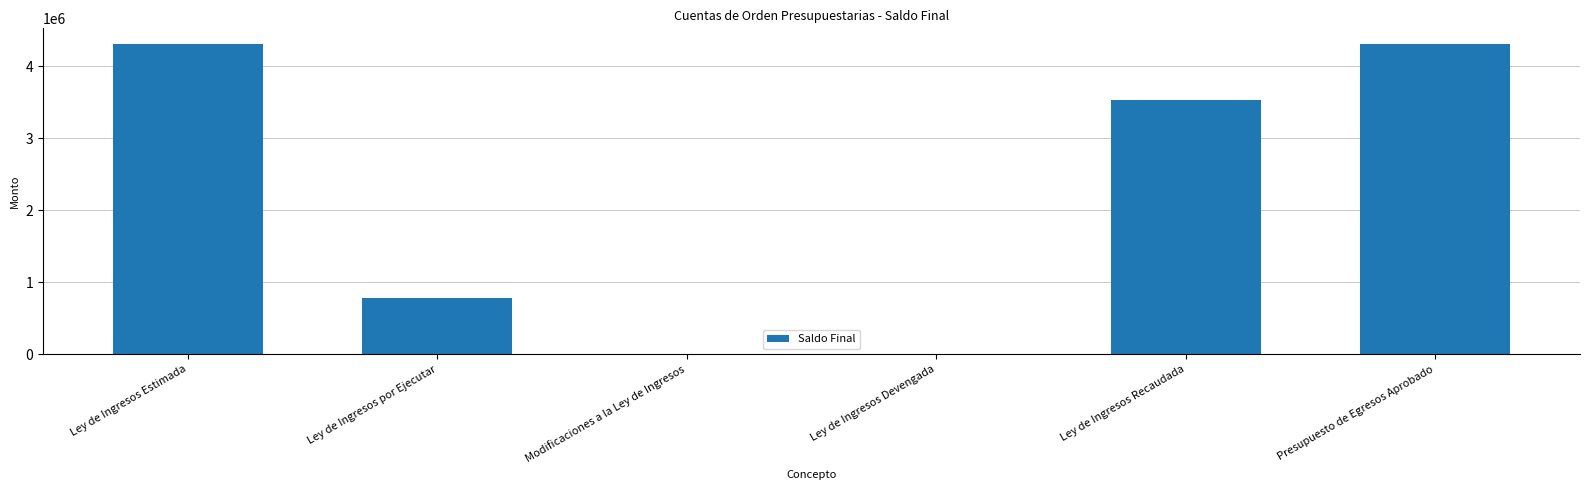

The chart shows a value of 0.0 at Ley de Ingresos Devengada. True or false?

True